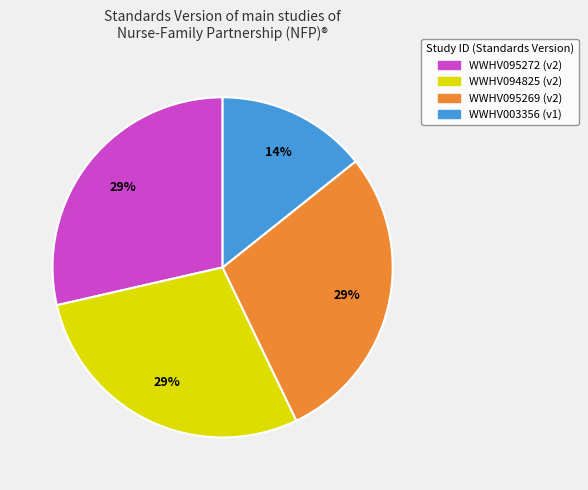

Which category has the smallest portion of the pie?

WWHV003356